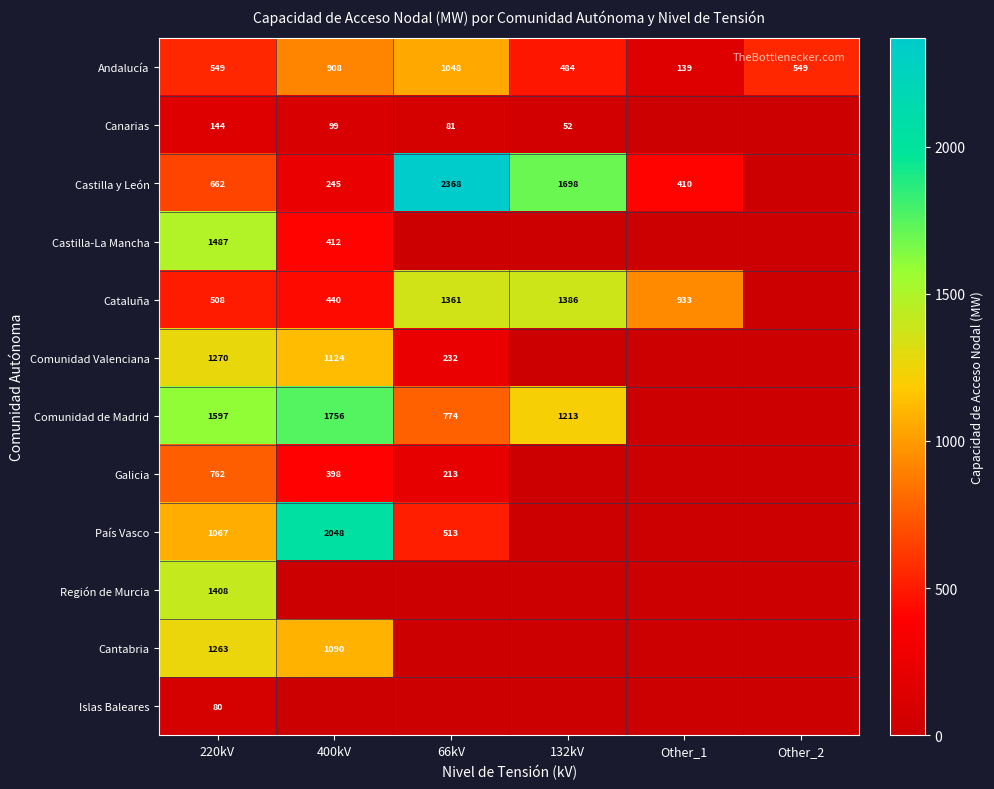

What is the sum of the Cataluña values at Other_1 and 132kV?

2319